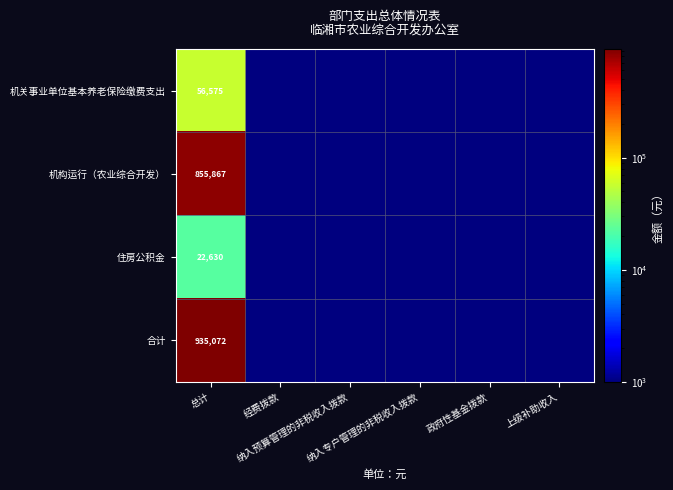

At which label is 机关事业单位基本养老保险缴费支出 closest to 28287?

经费拨款